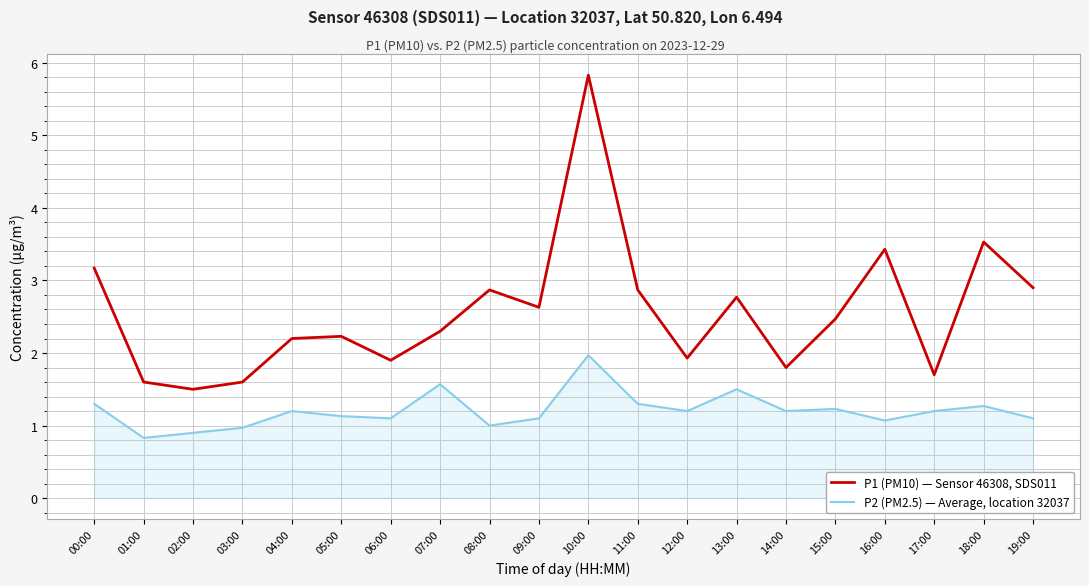

List the series in order of their peak value, lowest first.

P2 (PM2.5) — Average, location 32037, P1 (PM10) — Sensor 46308, SDS011